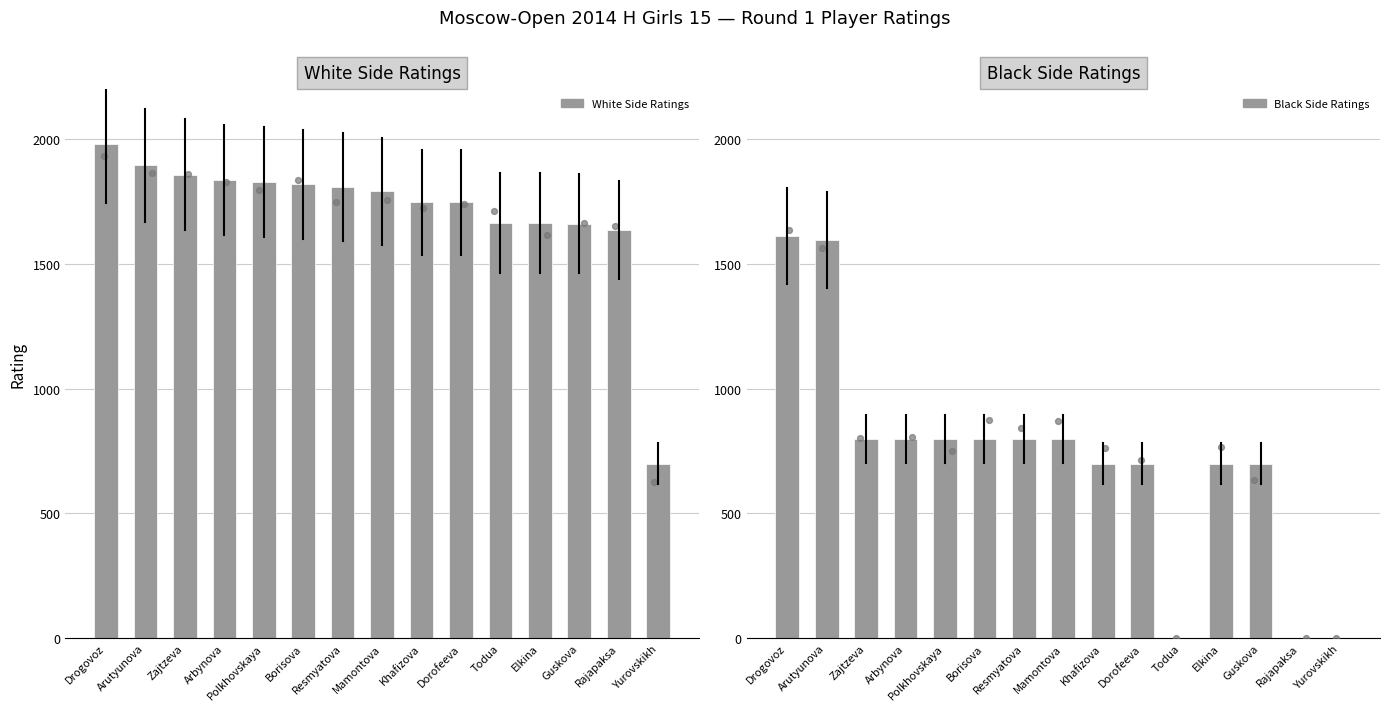

What are all the series names shown in the legend?

White Side Ratings, Black Side Ratings